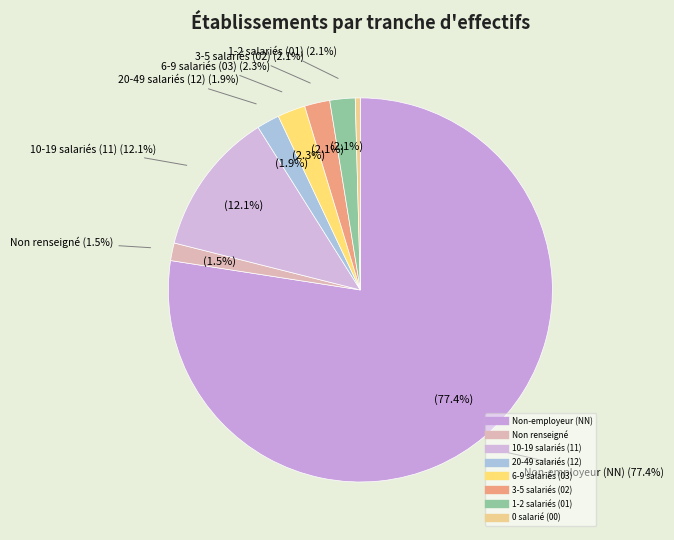

Does any single category account for the majority?

Yes